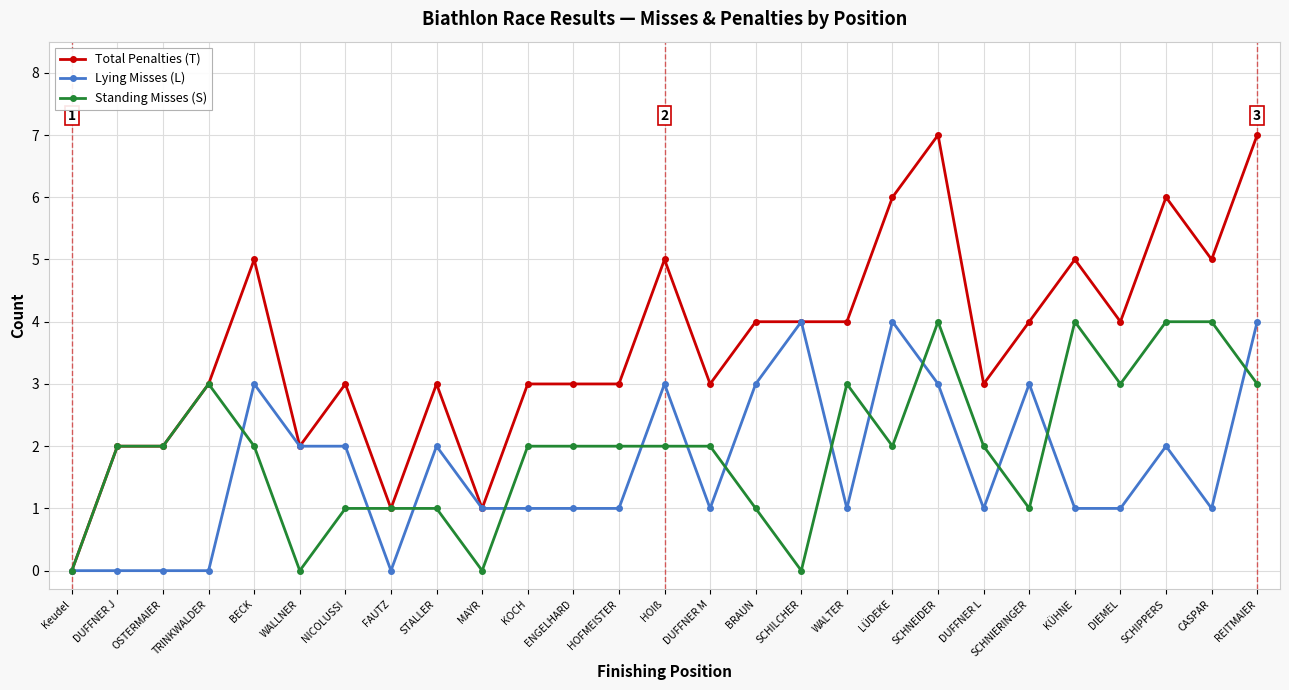

What is the average value of the Total Penalties (T) series?

4